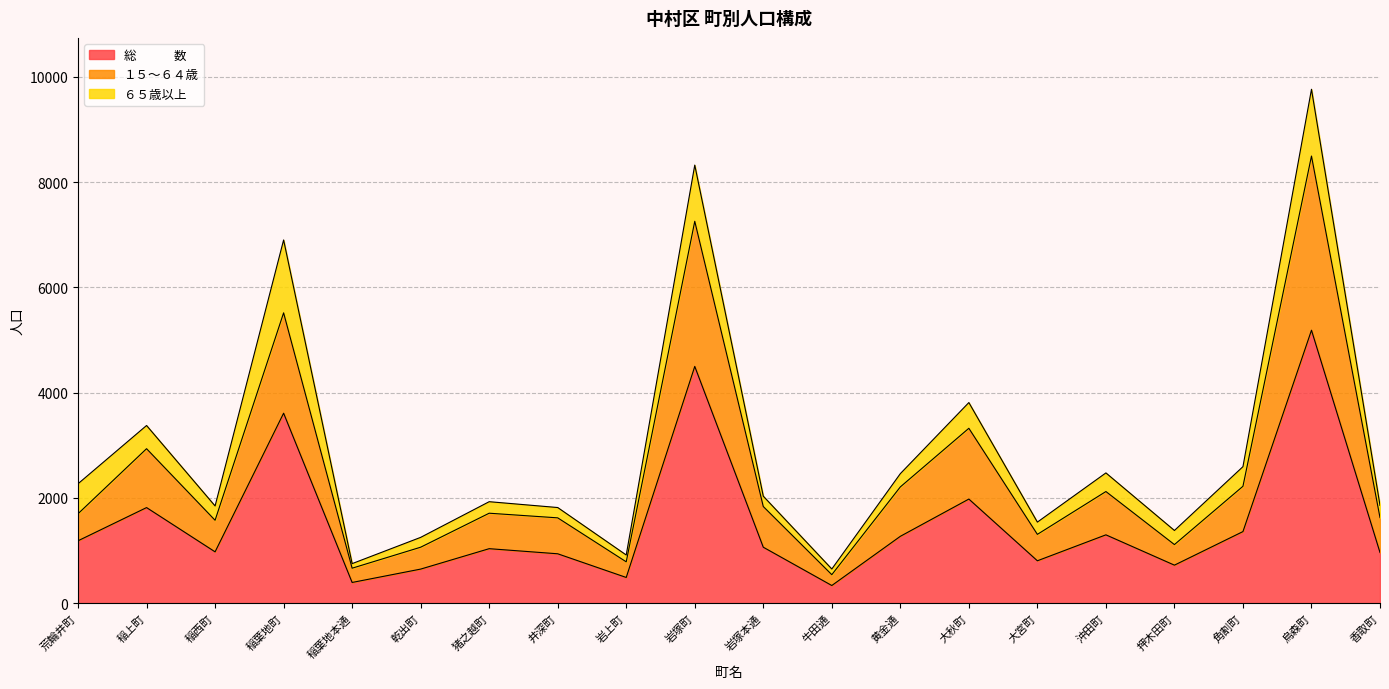

True or false: １５～６４歳 and 総　　　数 intersect in this chart.

False